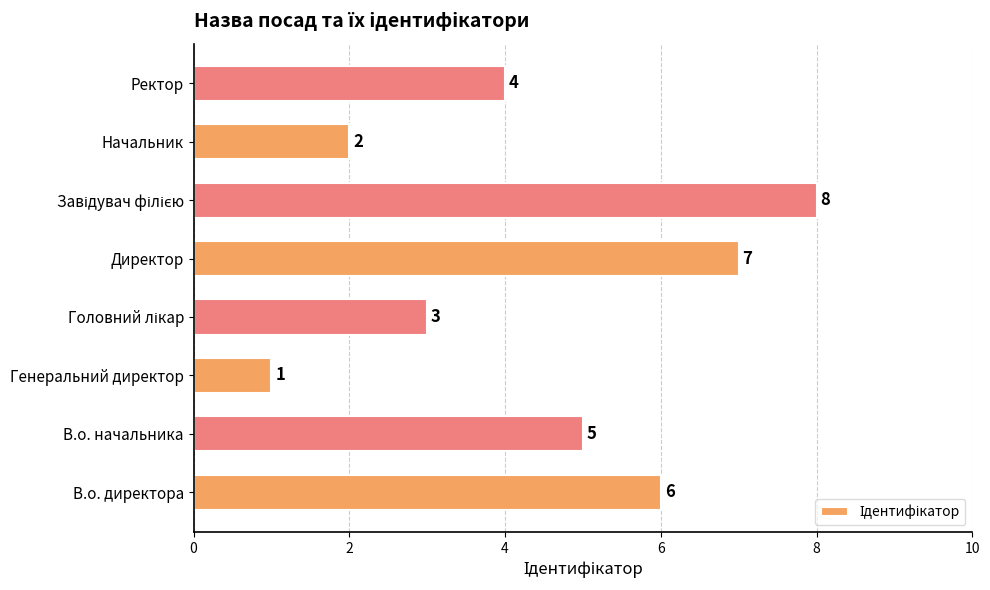

How many series are shown in this chart?

1